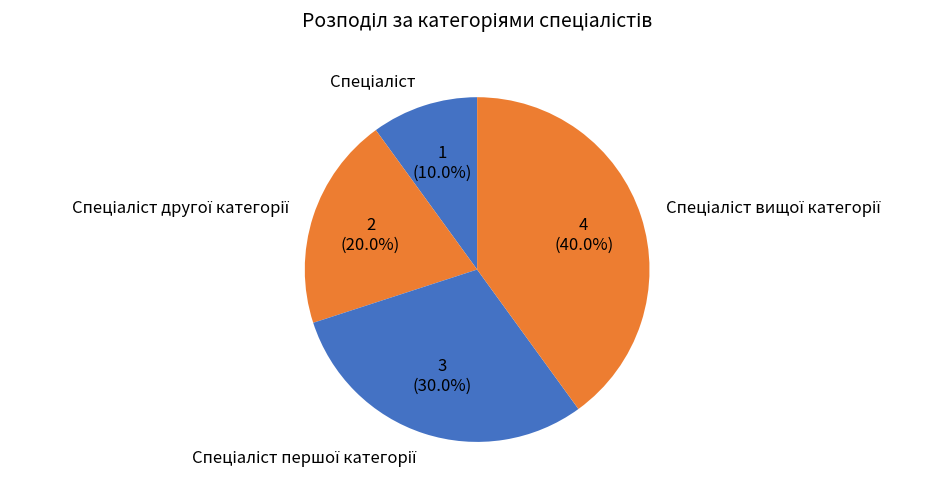

Count the number of slices in the pie.

4